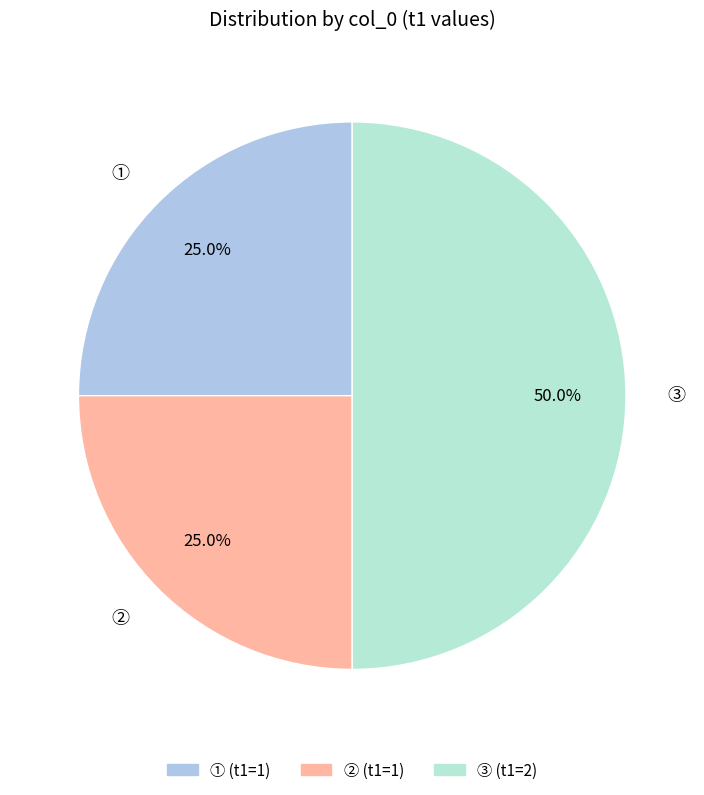

Combined, do ③ and ① account for over 50%?

Yes